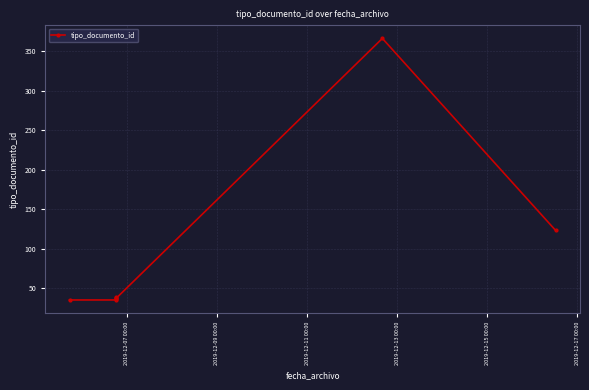

Approximately how many times larger is the value at 2019-12-15 00:00 compared to 2019-12-17 00:00?

1.1